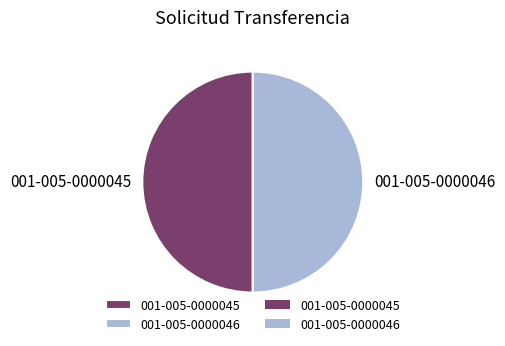

The 001-005-0000045 slice represents 45% of the pie. True or false?

False